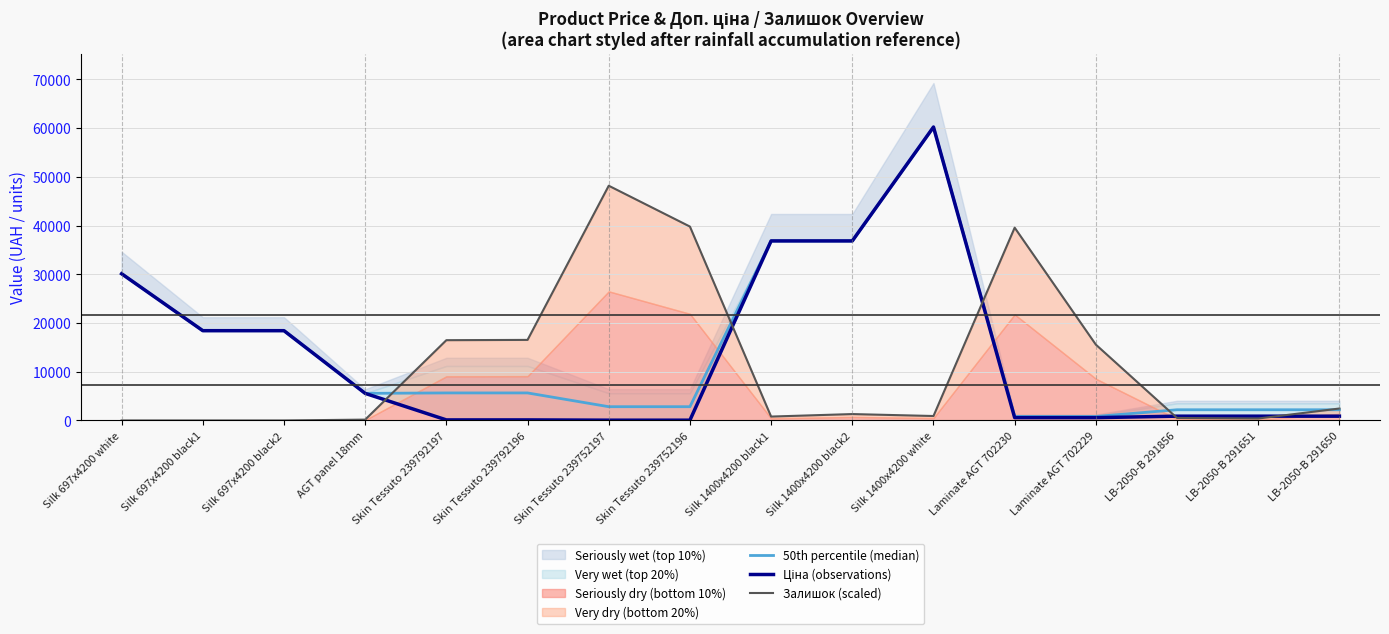

List the labels in order of Ціна (observations) value, smallest first.

Skin Tessuto 239752197, Skin Tessuto 239752196, Skin Tessuto 239792197, Skin Tessuto 239792196, Laminate AGT 702230, Laminate AGT 702229, LB-2050-B 291856, LB-2050-B 291651, LB-2050-B 291650, AGT panel 18mm, Silk 697x4200 black1, Silk 697x4200 black2, Silk 697x4200 white, Silk 1400x4200 black1, Silk 1400x4200 black2, Silk 1400x4200 white